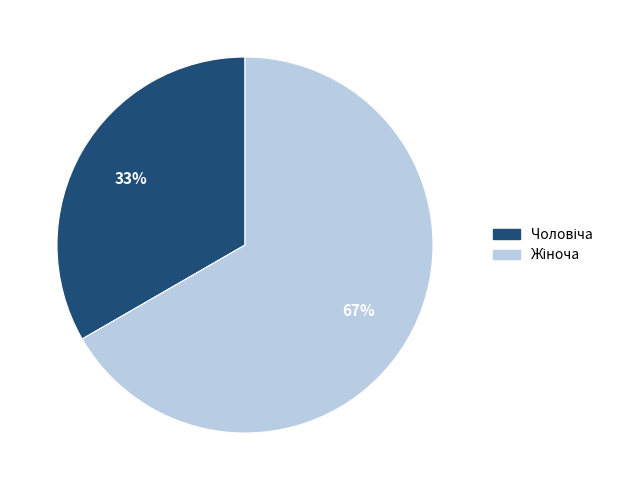

Does any single category account for the majority?

Yes